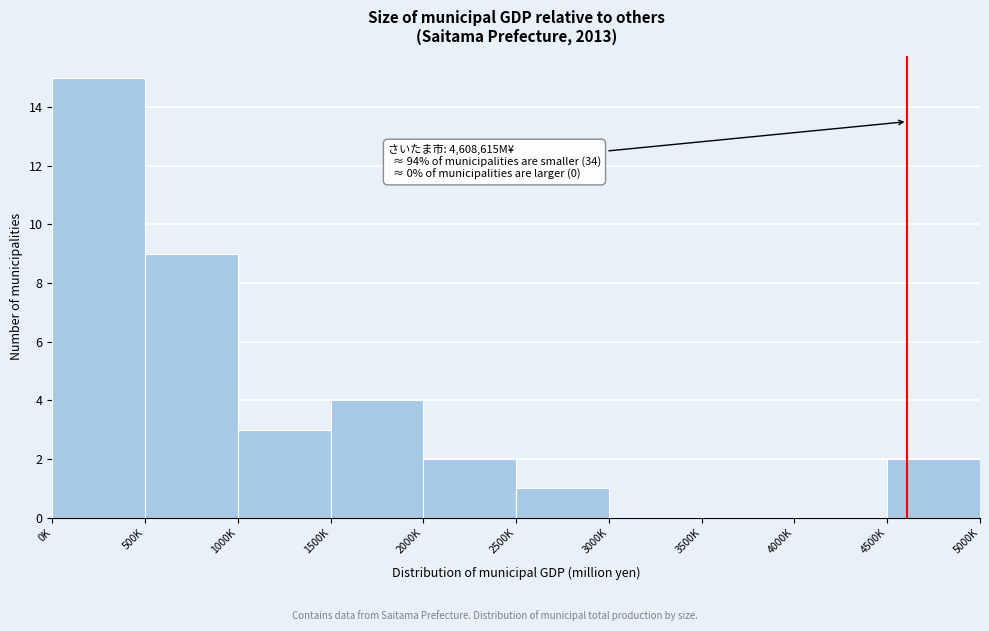

Reading right to left, extract all data points from this chart.

4500K=2	4000K=0	3500K=0	3000K=0	2500K=1	2000K=2	1500K=4	1000K=3	500K=9	0K=15